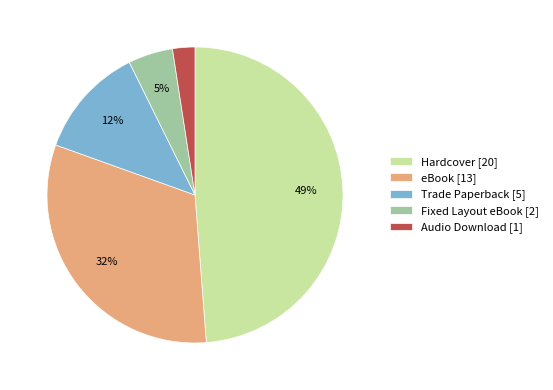

Is the sum of Trade Paperback [5] and Hardcover [20] greater than half?

Yes